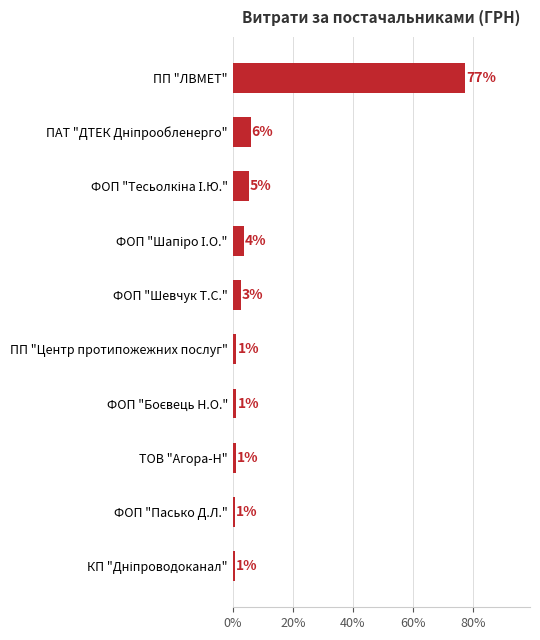

Which category has the highest value across all series?

ПП "ЛВМЕТ"